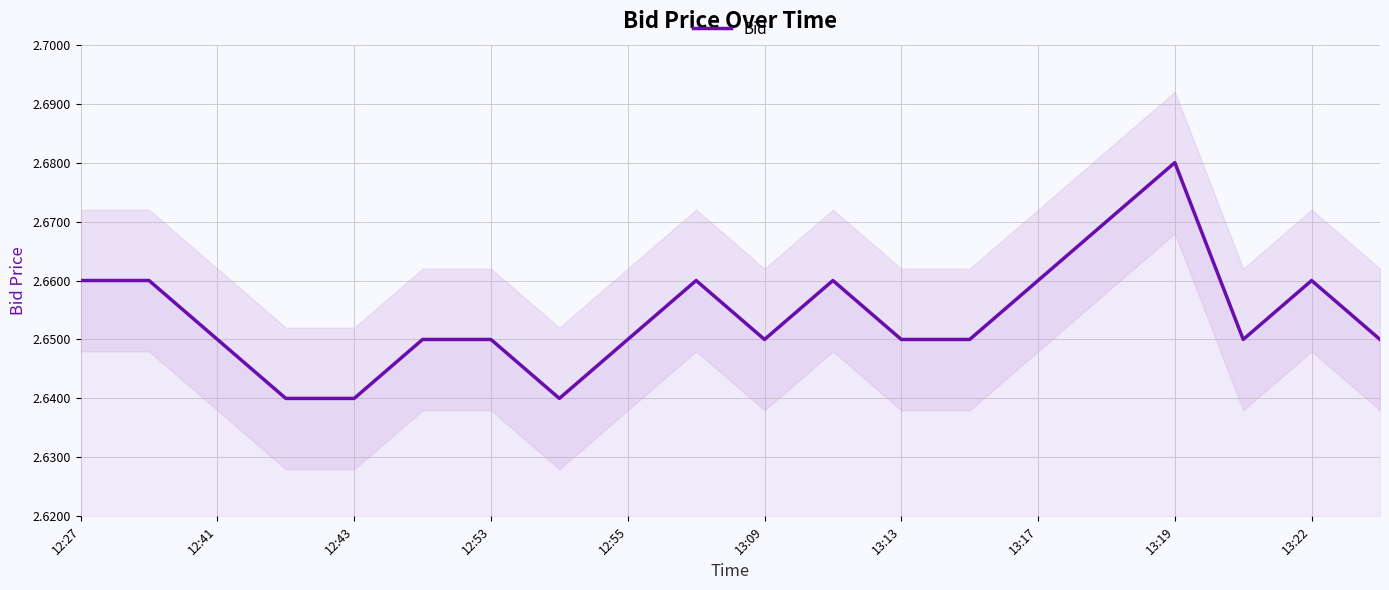

At which label does Bid reach its peak?

13:19